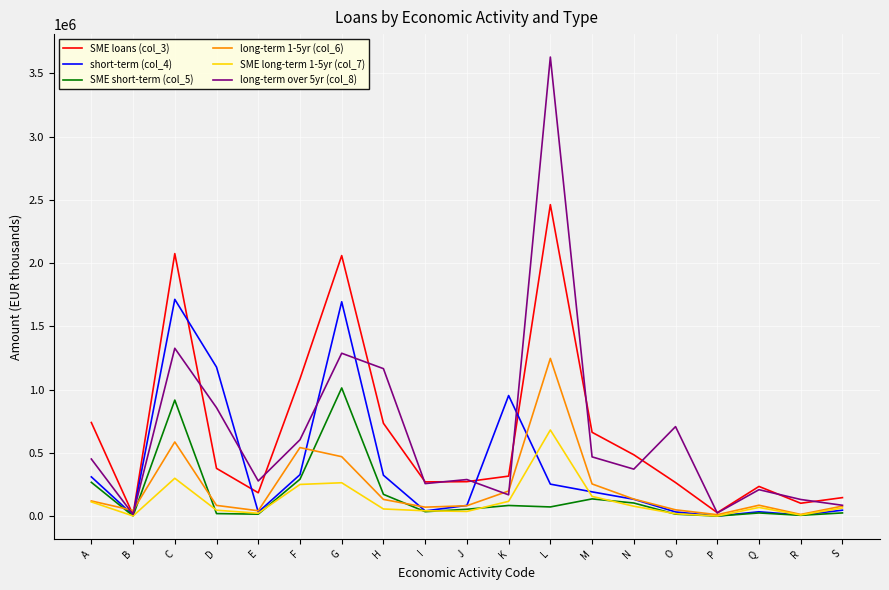

The long-term 1-5yr (col_6) series shows 255933 at M. True or false?

True